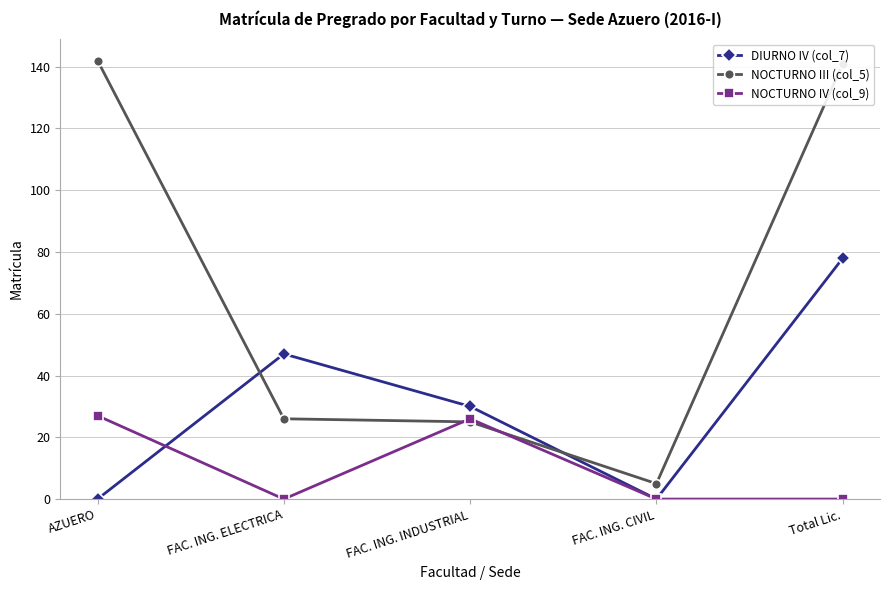

What is the sum of the DIURNO IV (col_7) values at AZUERO and FAC. ING. INDUSTRIAL?

30